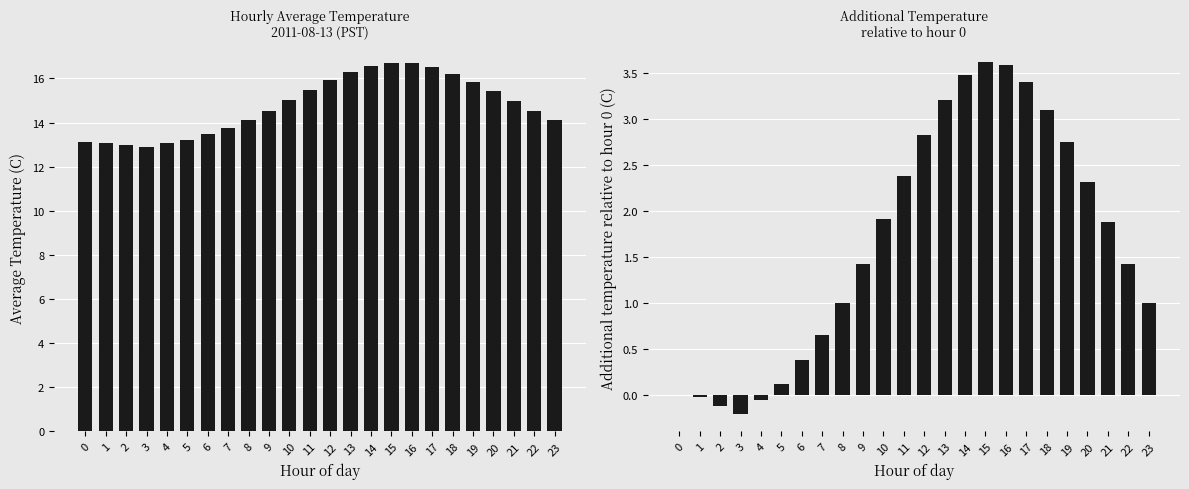

Reading right to left, what are all the values shown in this chart?

Avg Temperature (C): 23=14.1	22=14.5	21=15.0	20=15.4	19=15.8	18=16.2	17=16.5	16=16.7	15=16.7	14=16.6	13=16.3	12=15.9	11=15.5	10=15.0	9=14.5	8=14.1	7=13.8	6=13.5	5=13.2	4=13.1	3=12.9	2=13.0	1=13.1	0=13.1
Temp relative to hour 0: 23=1.0	22=1.4	21=1.9	20=2.3	19=2.8	18=3.1	17=3.4	16=3.6	15=3.6	14=3.5	13=3.2	12=2.8	11=2.4	10=1.9	9=1.4	8=1.0	7=0.7	6=0.4	5=0.1	4=-0.0	3=-0.2	2=-0.1	1=-0.0	0=0.0